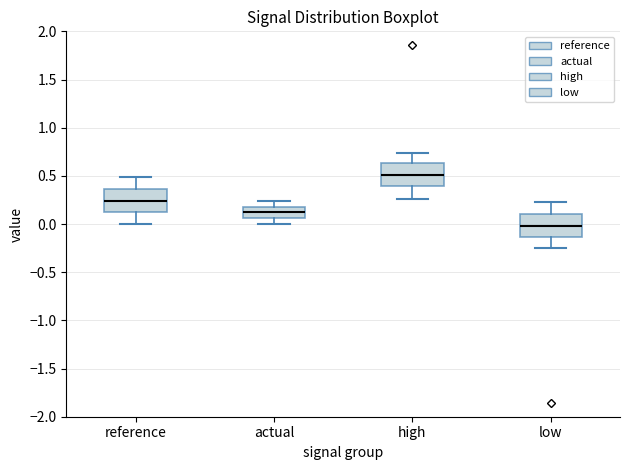

Where does the median line of the box for low sit on the y-axis? The values are not printed on the chart, so give them approximately, as read against the axis.

0.00